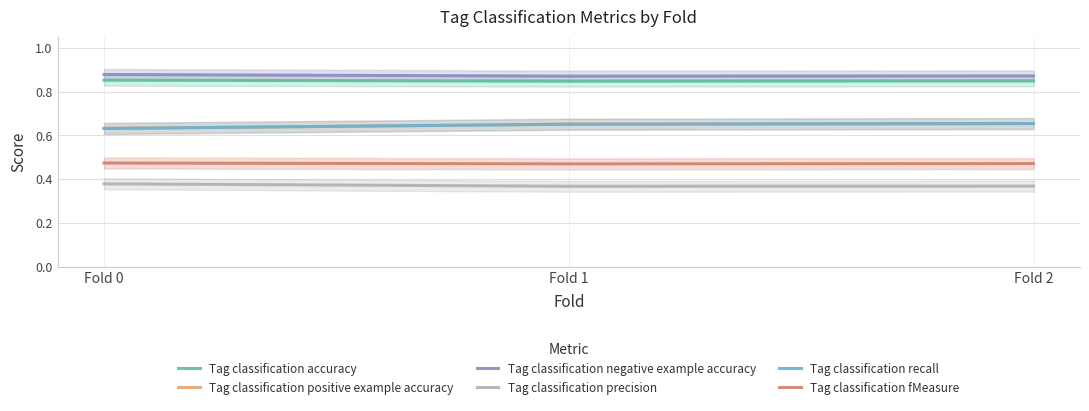

At how many categories does at least one series exceed 0?

3